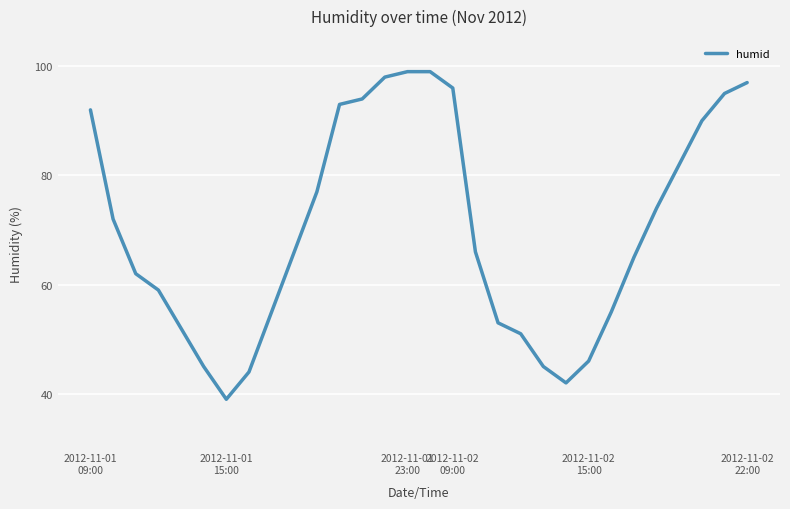

What is the average value?

70